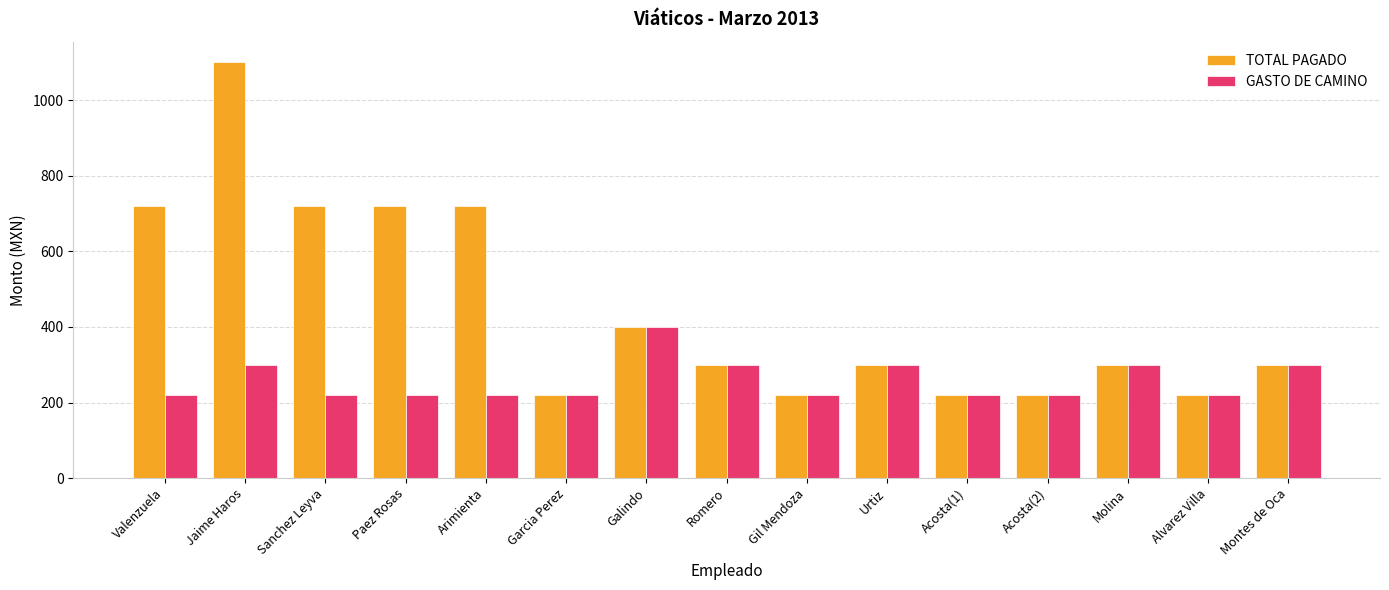

Which series has the largest total across all categories?

TOTAL PAGADO